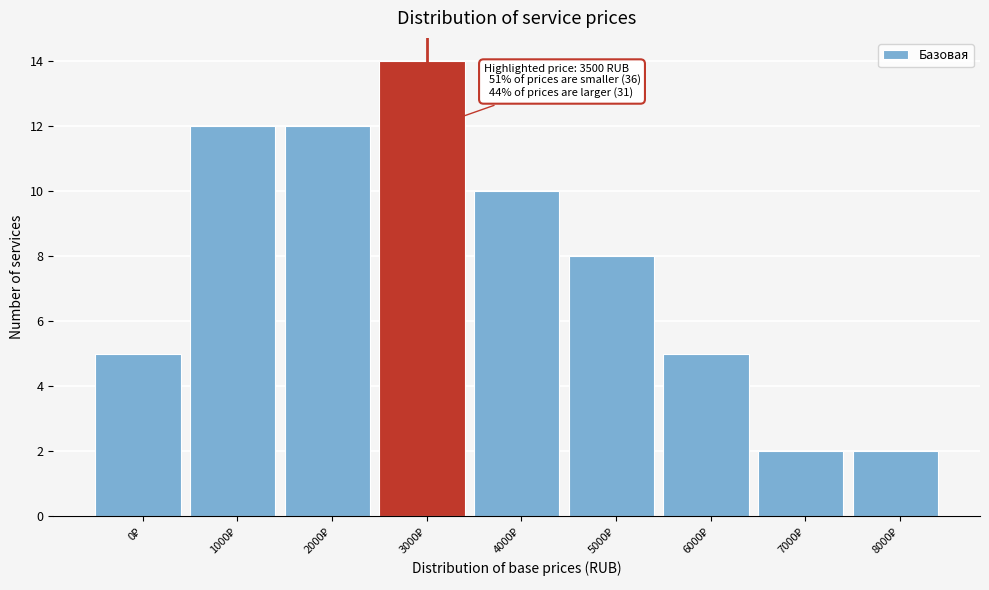

Reading left to right, list all the values displayed in this chart.

5	12	12	14	10	8	5	2	2